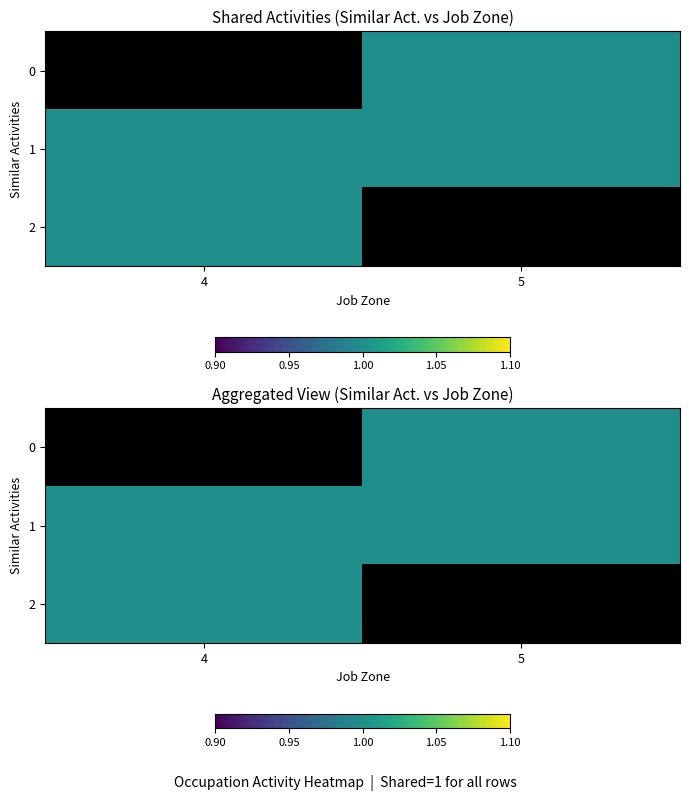

At which label is 2 closest to 1?

4